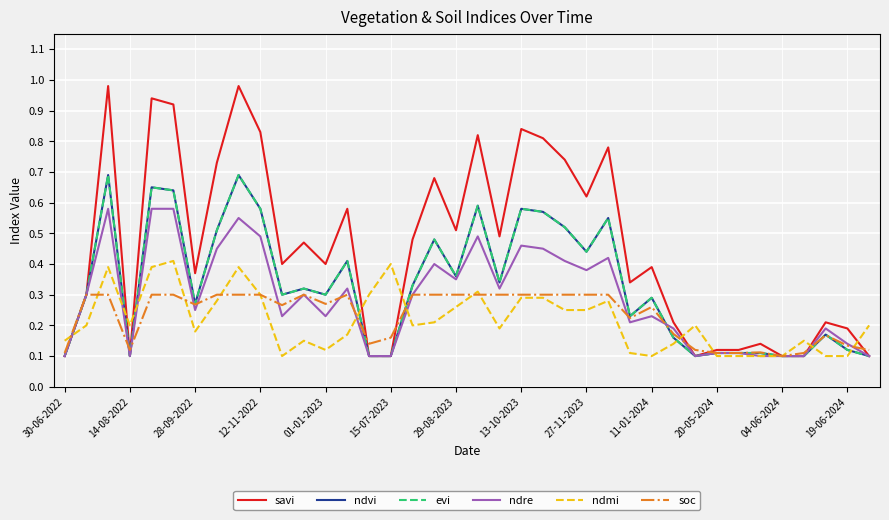

Does the chart have visible grid lines?

Yes